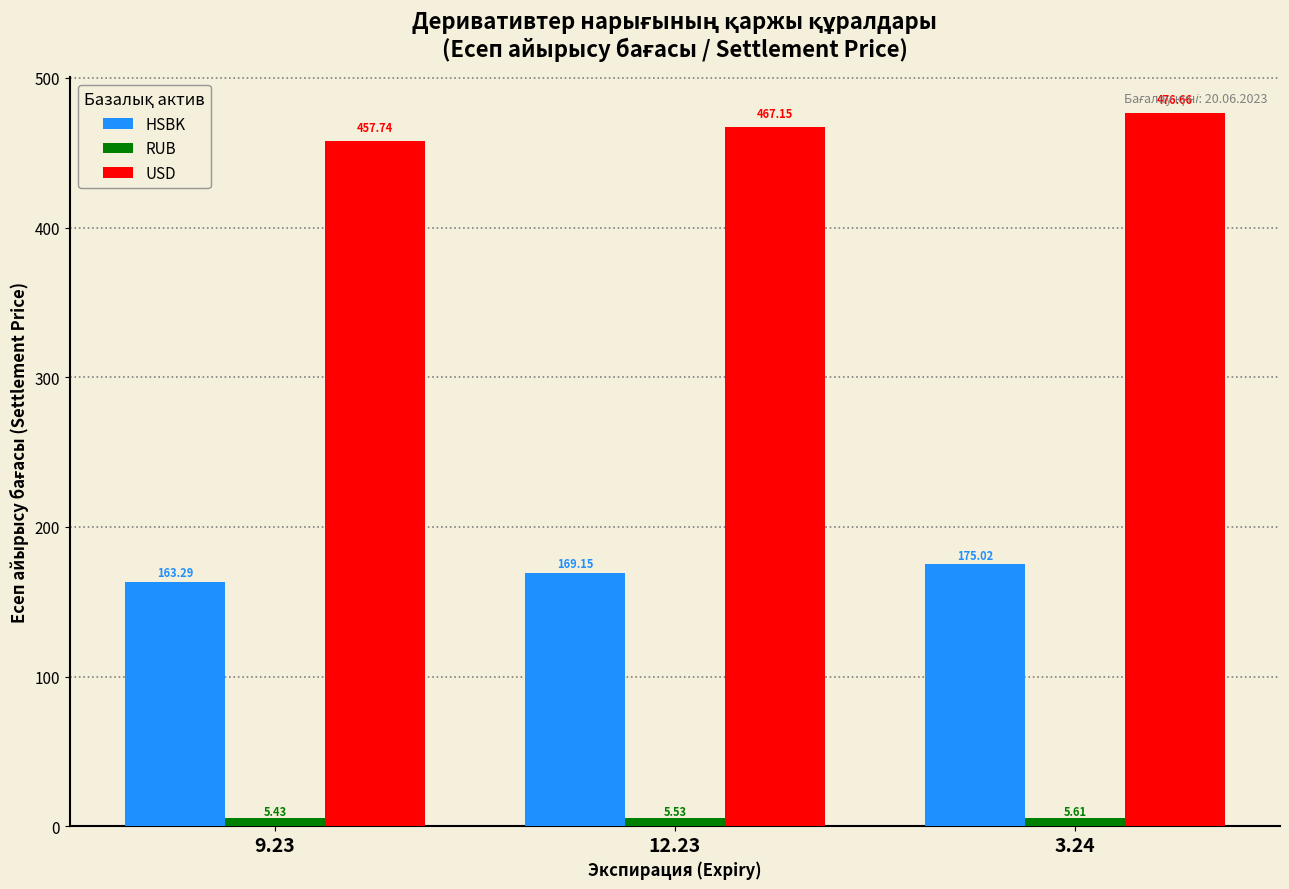

Is it true that RUB equals 5.6 at 3.24?

True